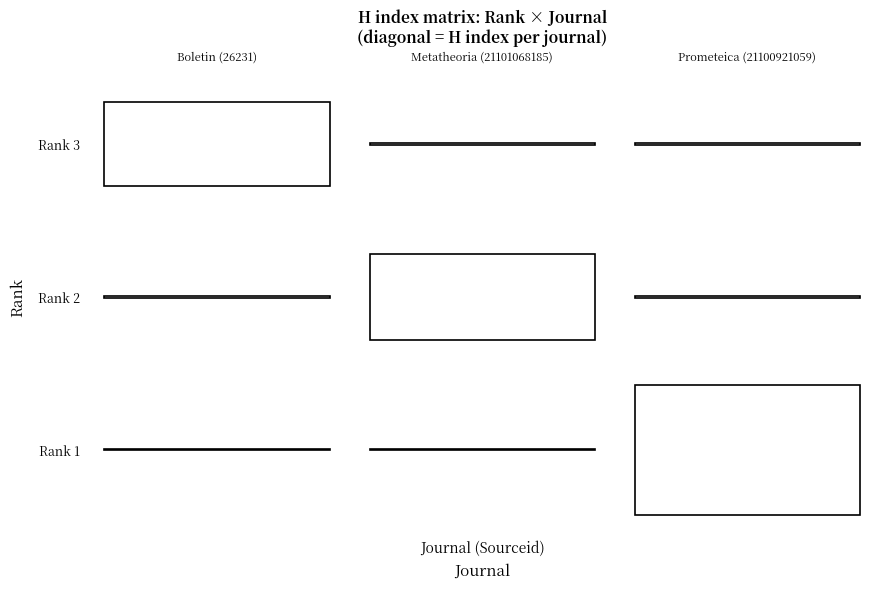

Where is Prometeica nearest to the value 0?

Rank 3